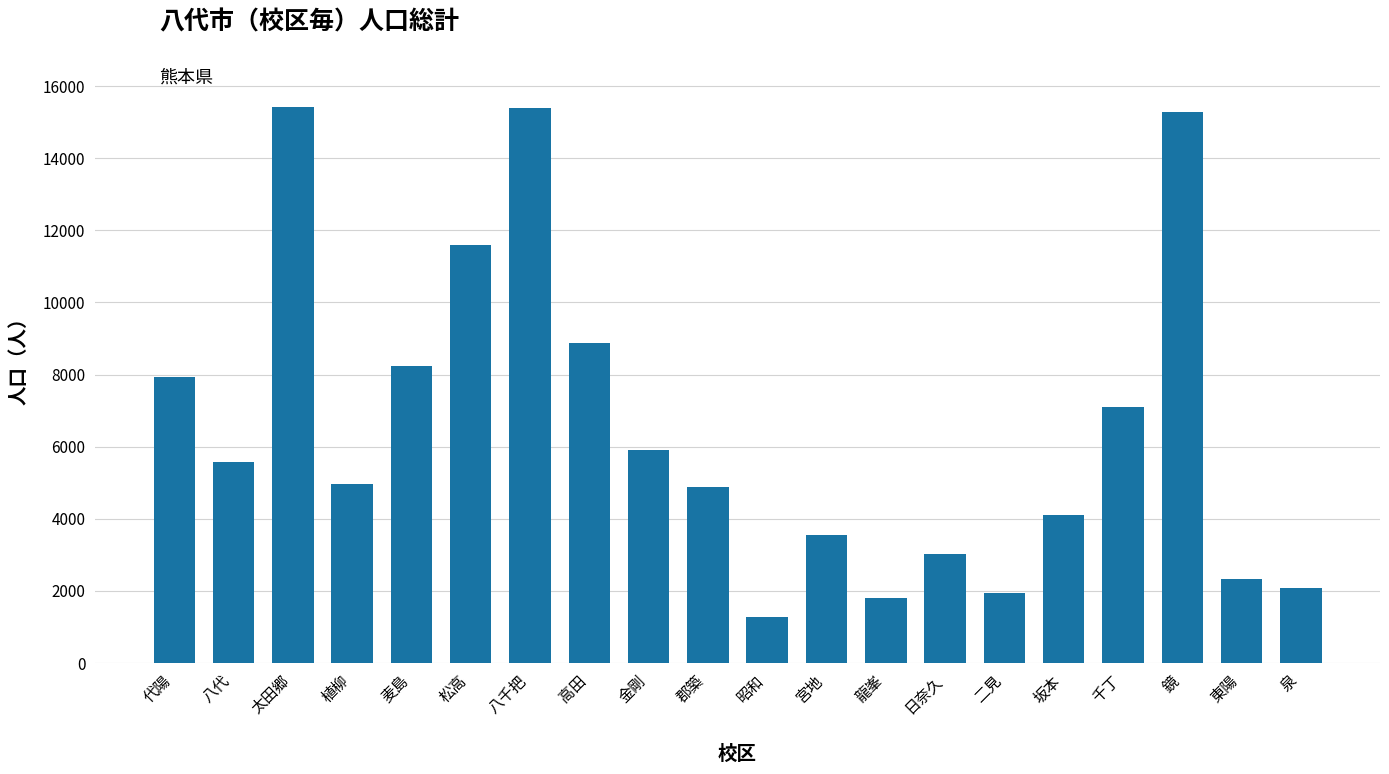

What is the label of the 15th bar from the right?

松高